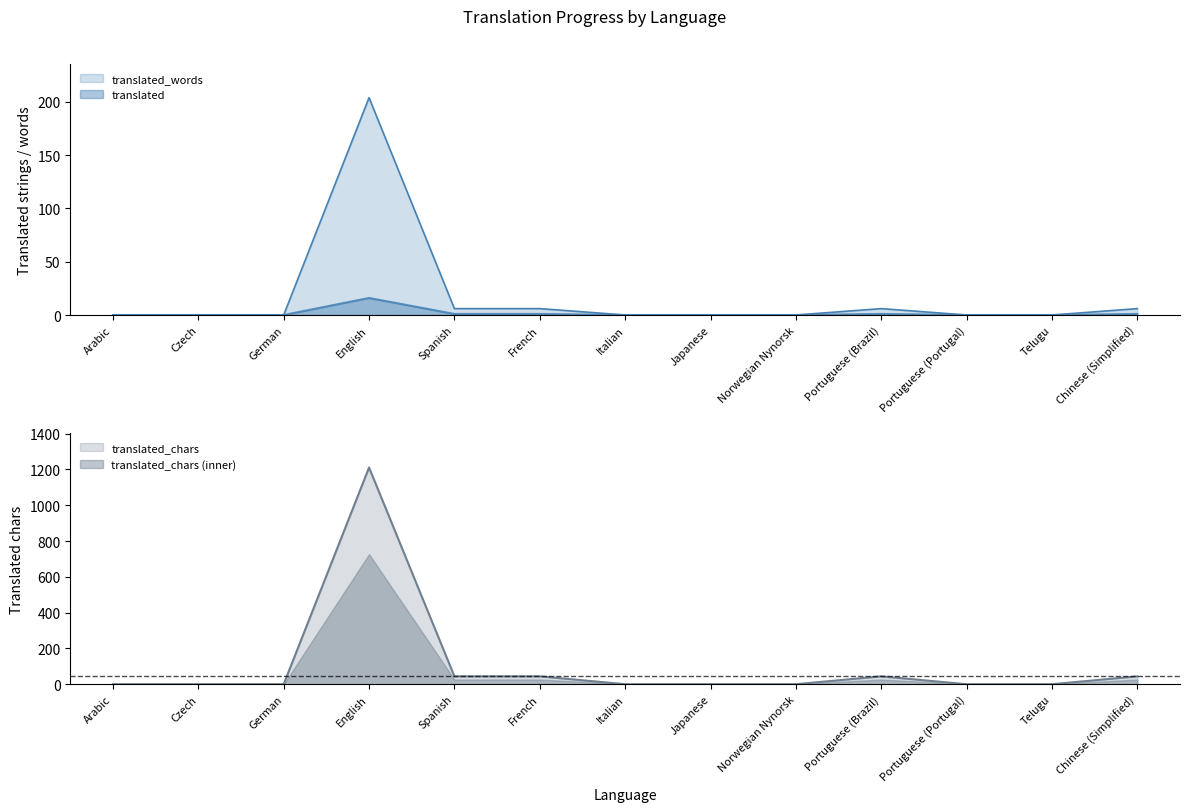

True or false: translated_chars has a value of 44.0 at Portuguese (Brazil).

True